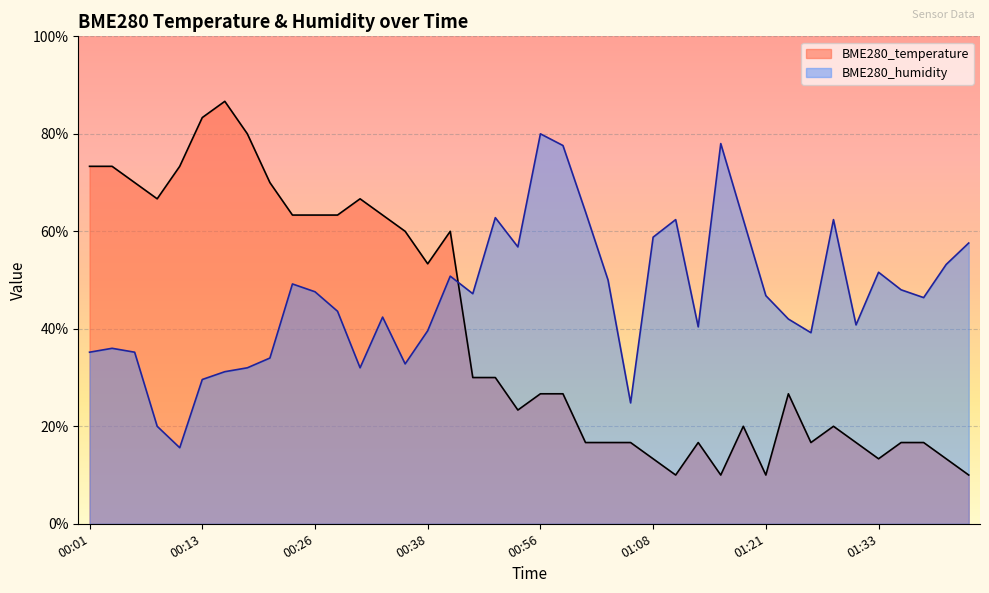

Which series has the widest spread of values?

BME280_temperature